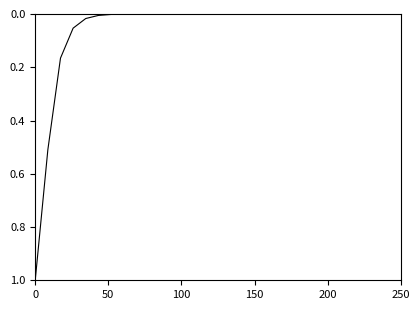

What is the maximum value shown in the chart?

1.0